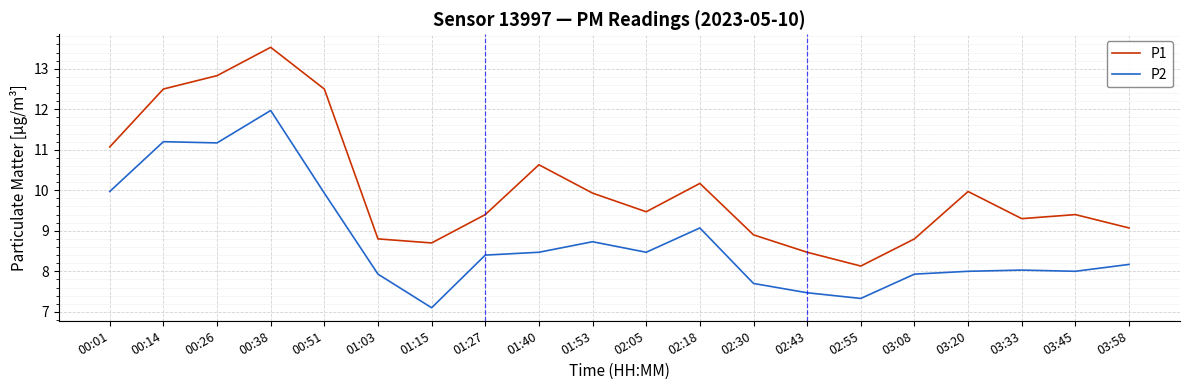

At which category is the sum across all series the highest?

00:38